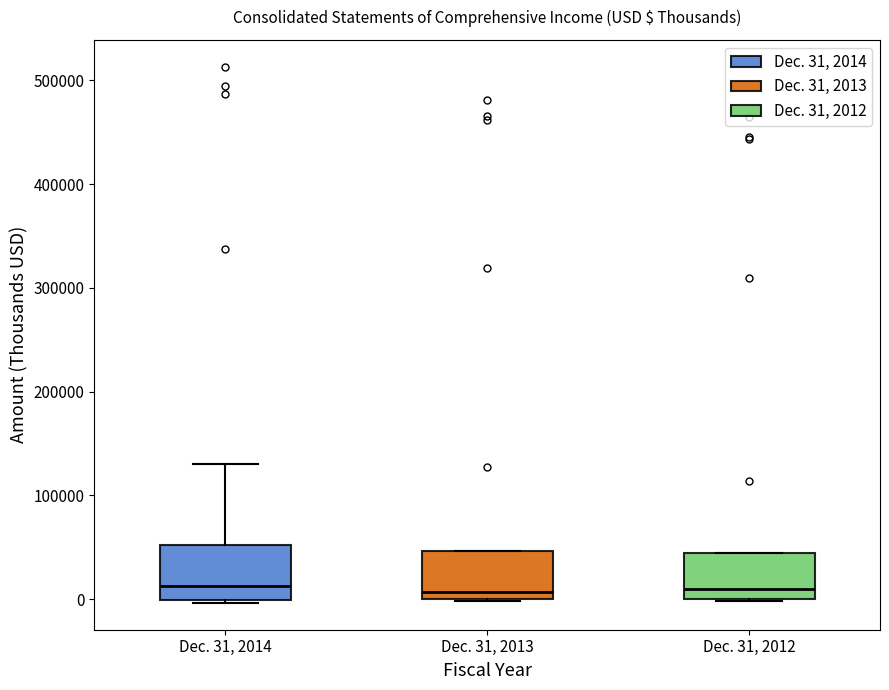

Where does the median line of the box for Dec. 31, 2013 sit on the y-axis? The values are not printed on the chart, so give them approximately, as read against the axis.

10000